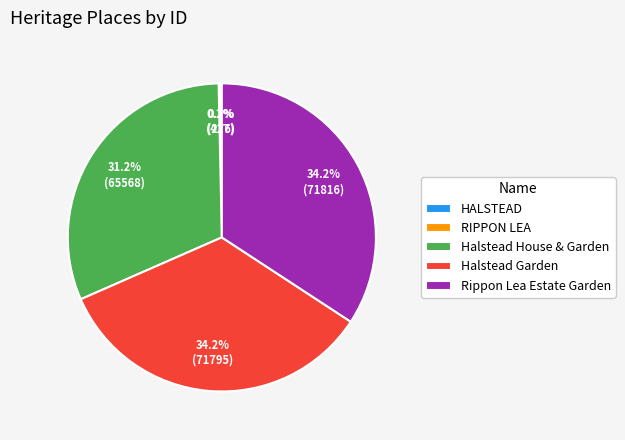

Between Halstead Garden and Halstead House & Garden, which is larger?

Halstead Garden